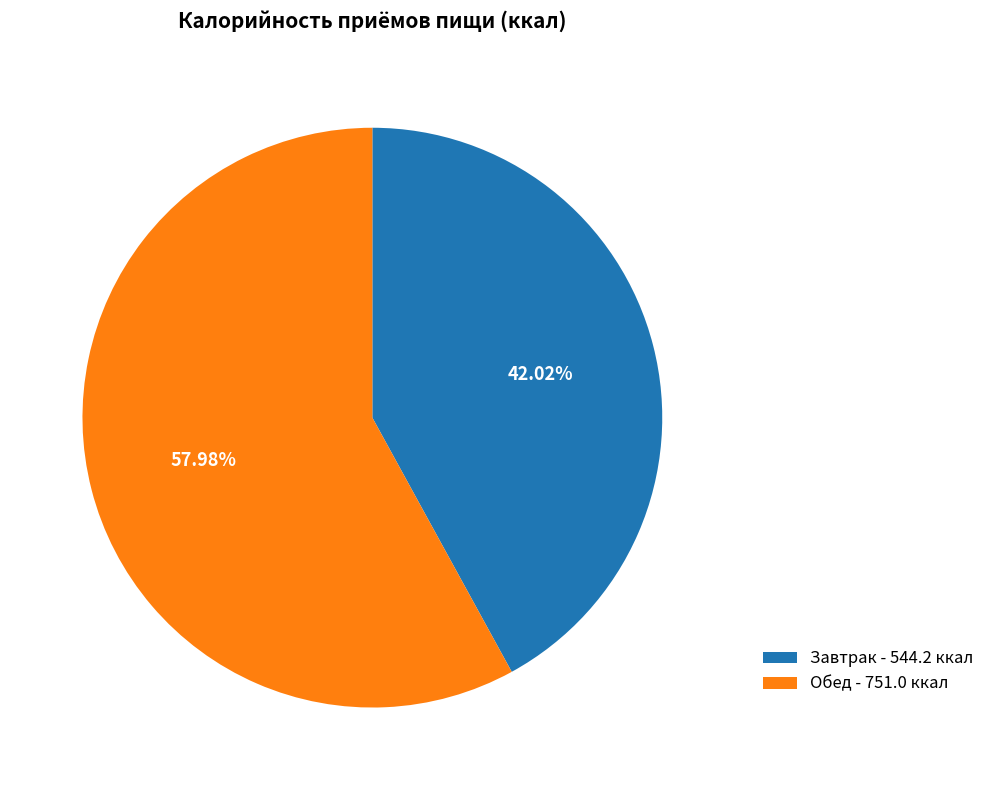

What percentage is NOT represented by Завтрак?

58.0%